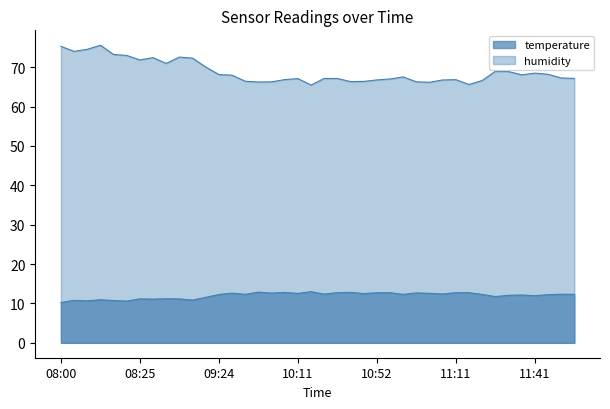

At which category does humidity reach its first local peak?

08:16